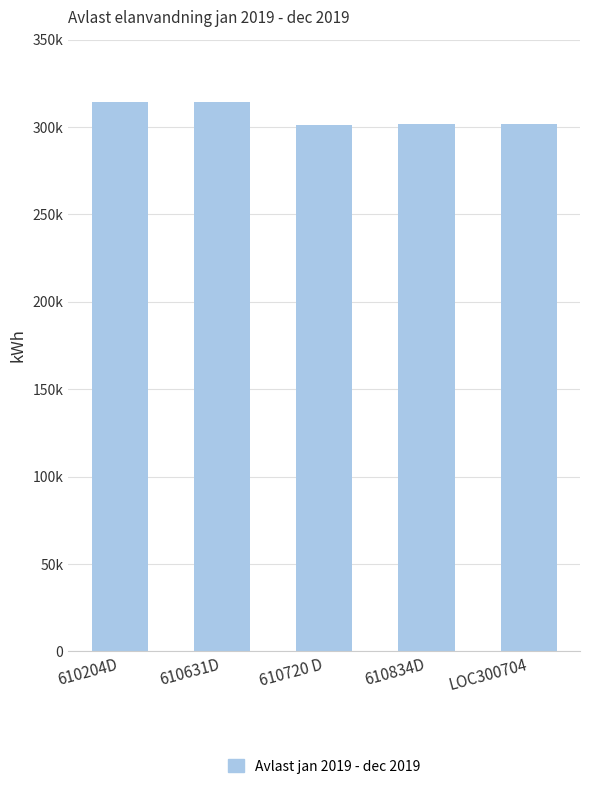

What is the ratio of the value at 610204D to the value at LOC300704?

1.0